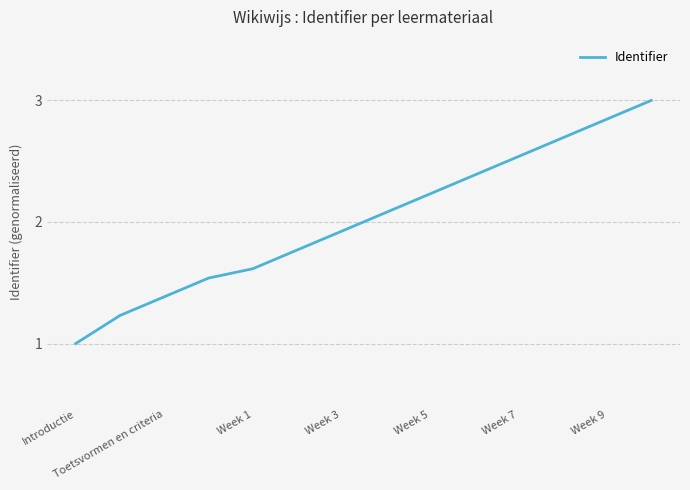

What is the minimum value shown in the chart?

1.0